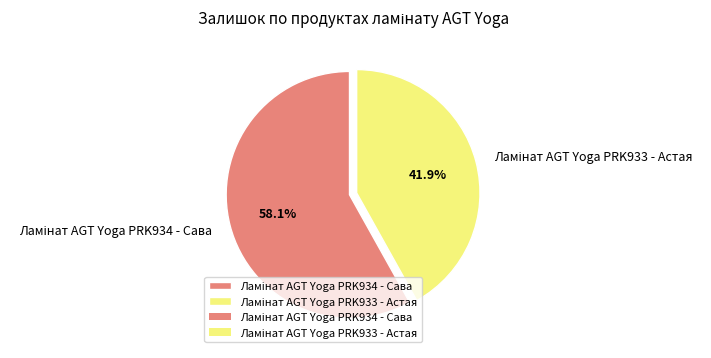

To the nearest percent, what is the difference between the largest and smallest slice percentages?

16%